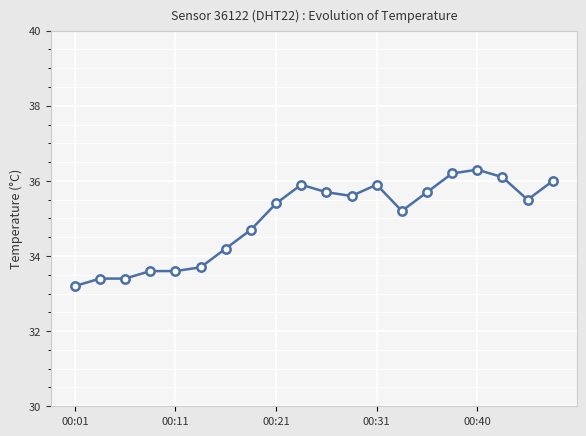

What is the average value?

35.0